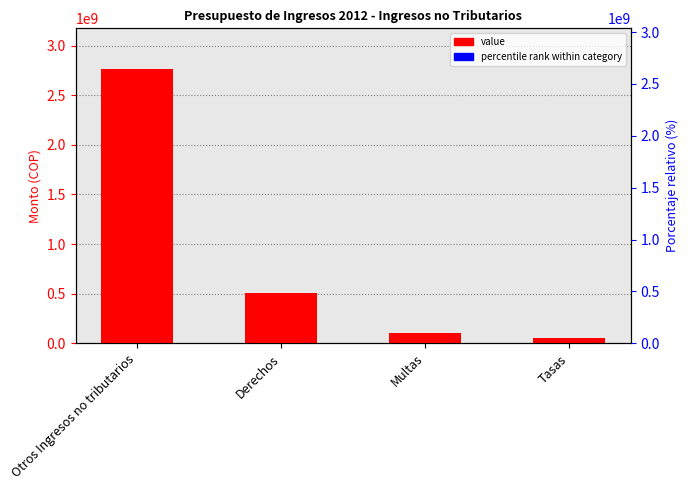

Rank the categories by value from lowest to highest.

Tasas, Multas, Derechos, Otros Ingresos no tributarios